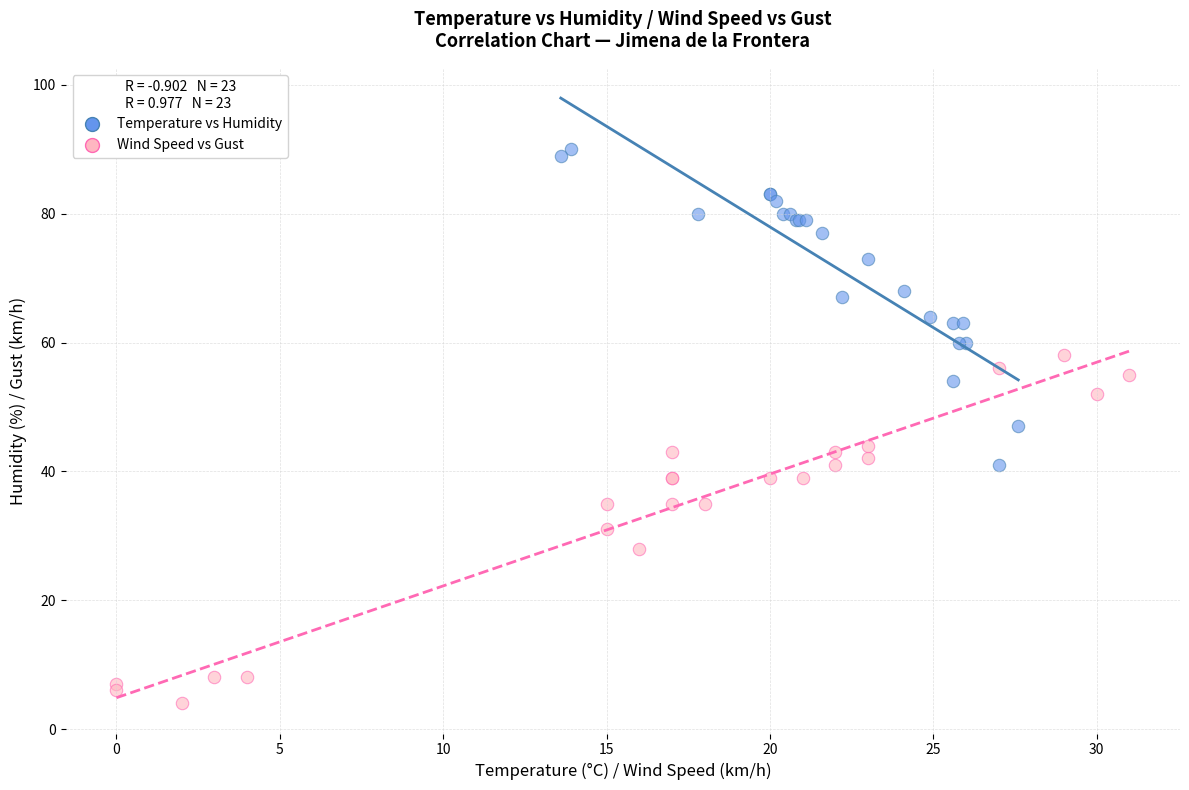

Which series has the widest spread of Y values?

Wind Speed vs Gust